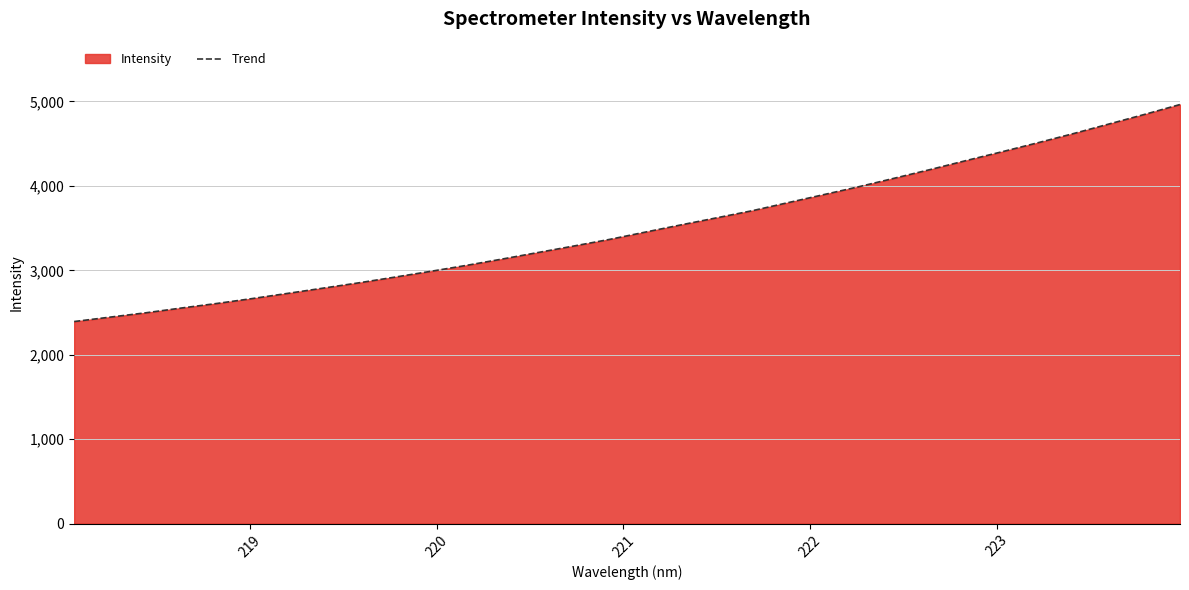

What is the maximum value shown in the chart?

4963.9